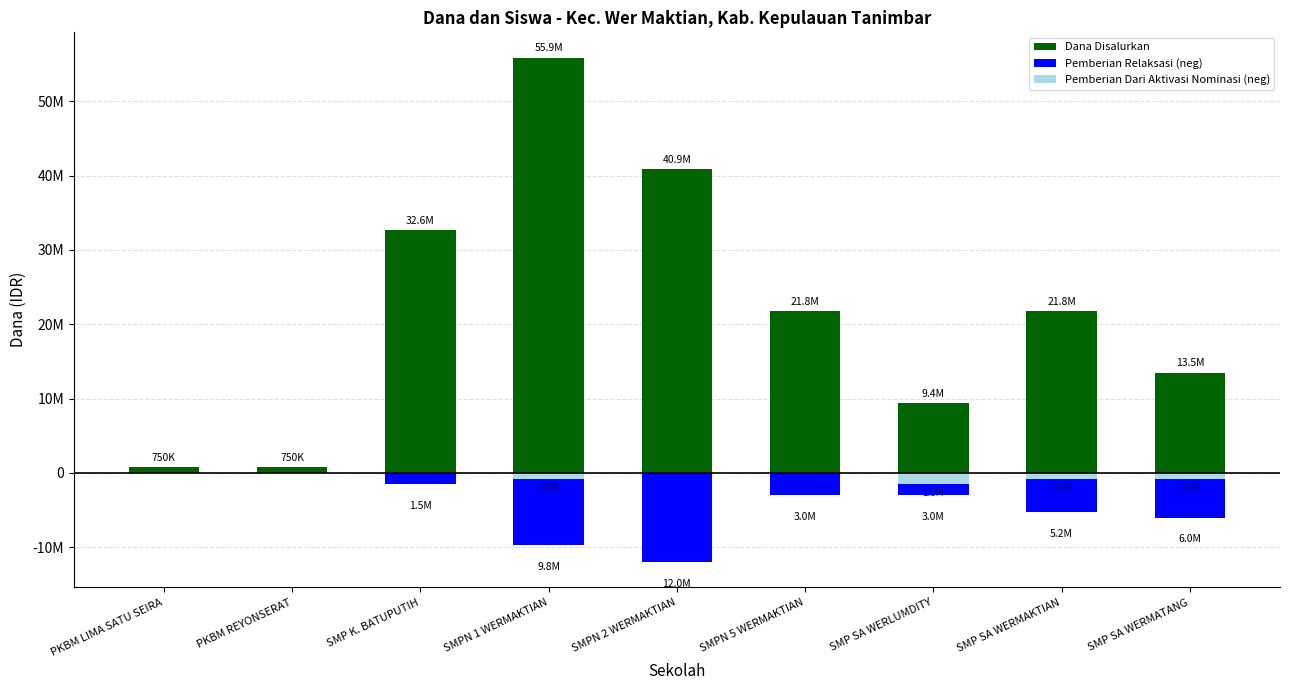

Rank the series at SMP SA WERLUMDITY from lowest to highest value.

Pemberian Relaksasi (neg), Pemberian Dari Aktivasi Nominasi (neg), Dana Disalurkan